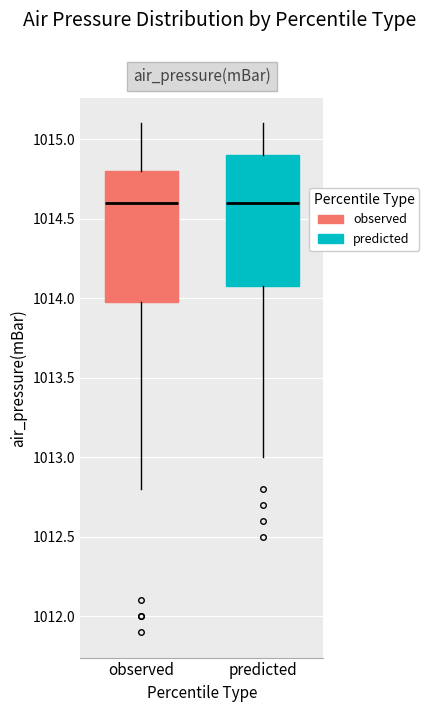

Where is the lower edge of the box for observed on the y-axis? The values are not printed on the chart, so give them approximately, as read against the axis.

1014.0